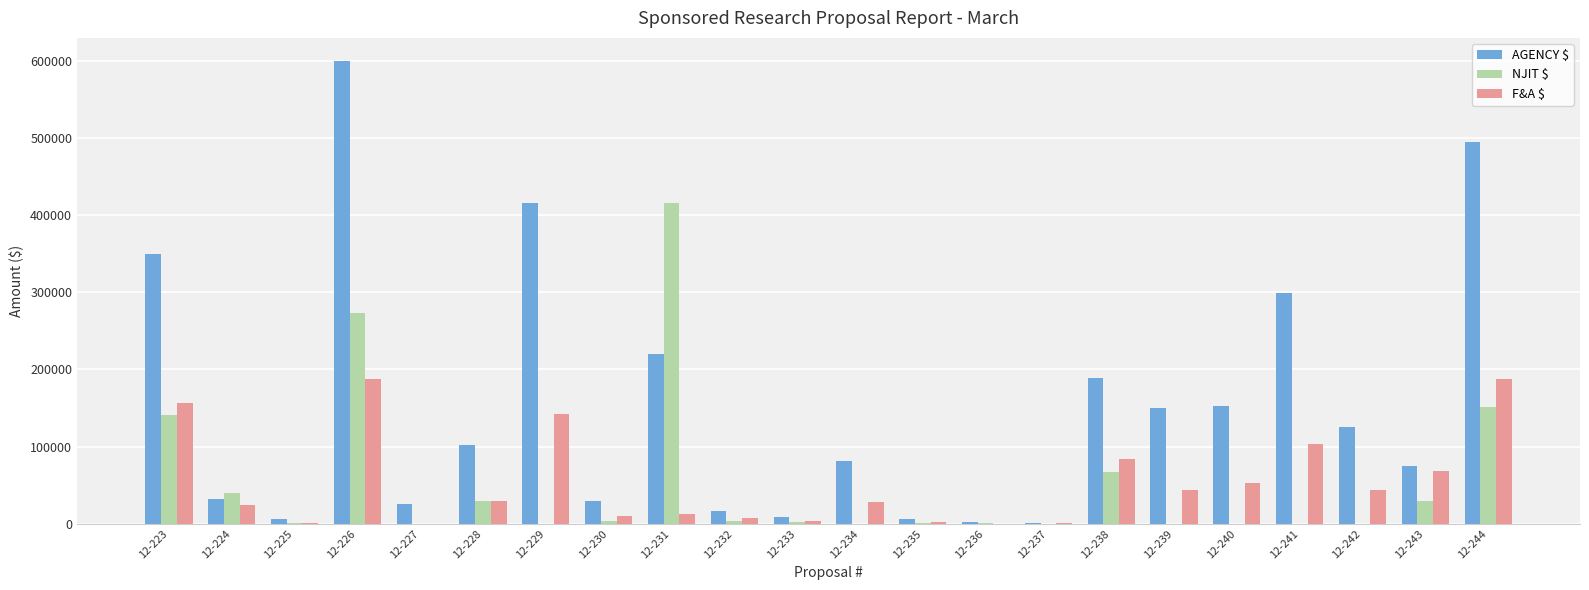

Between 12-223 and 12-236, which series saw the biggest shift?

AGENCY $